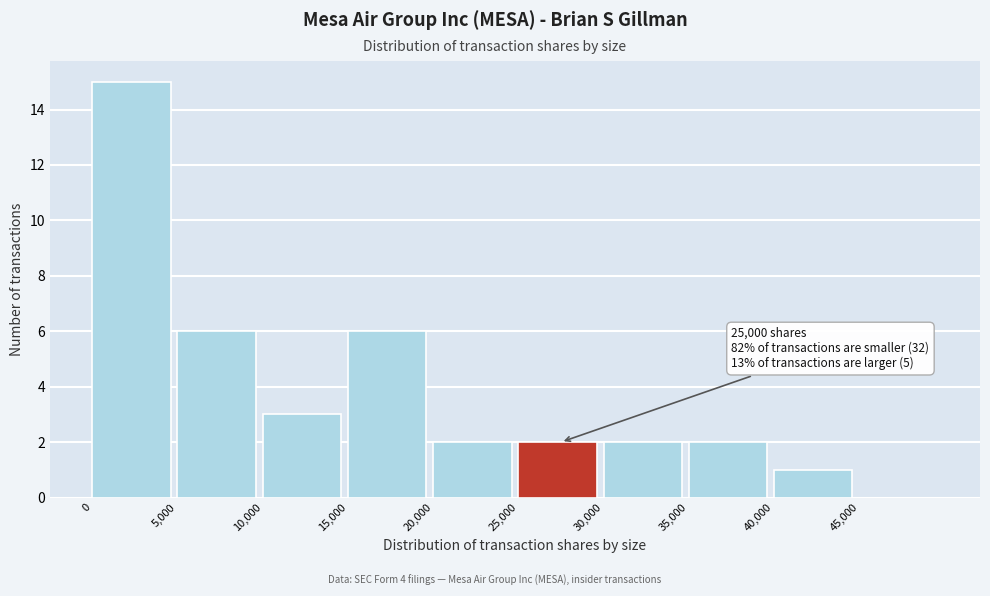

Over which range of the x-axis is the bar tallest?

0 to 5000